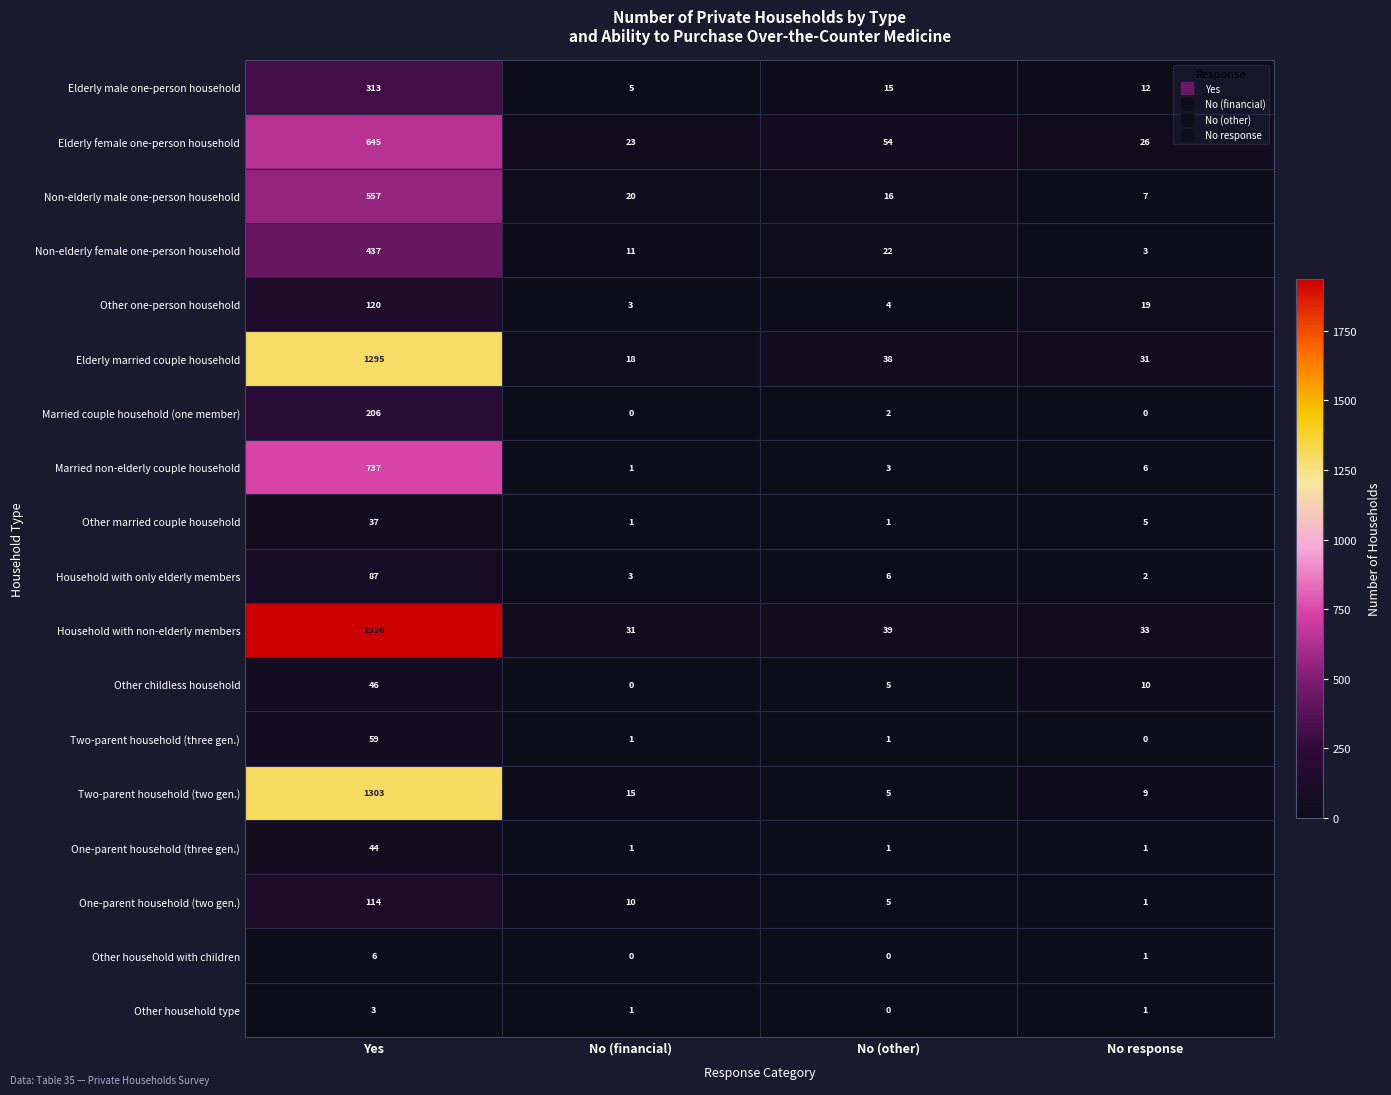

What is the total value across all series at Yes?

7945